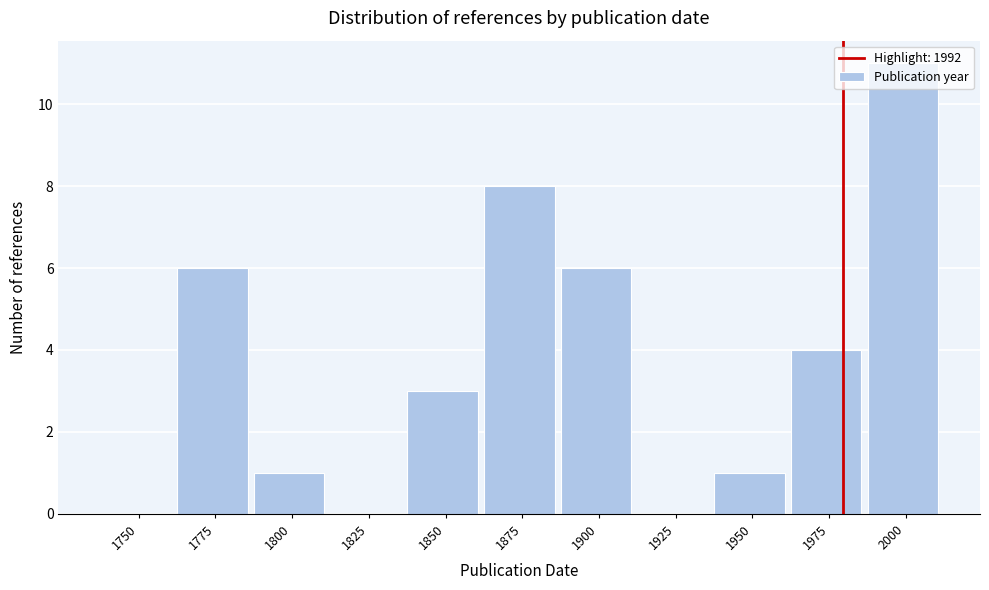

True or false: the data shows 0 at 1750.

True